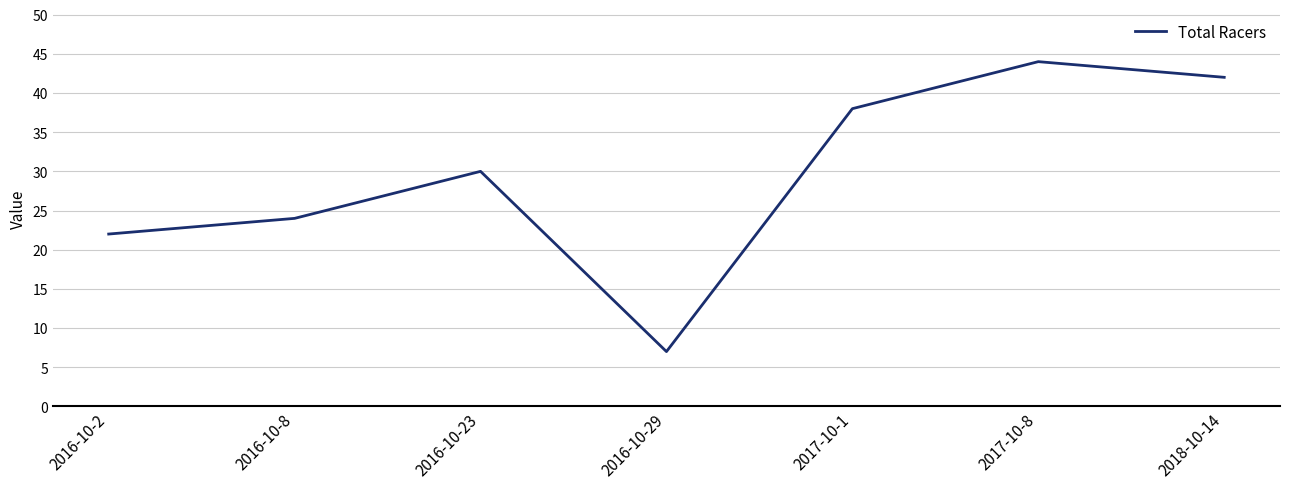

What is the greatest value displayed?

44